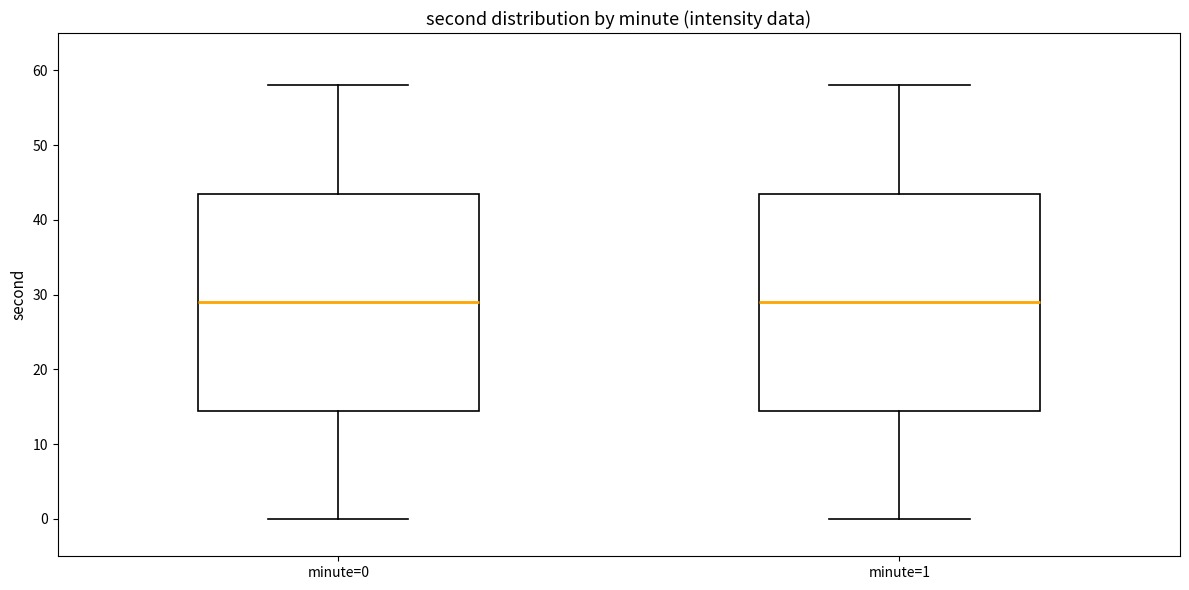

Reading left to right, read every box against the y-axis: the position of its median line, the range the box covers, and the ends of its whiskers. The values are not printed on the chart, so give them approximately, as read against the axis.

minute=0: median 29, box 15 to 44, whiskers 0 to 58
minute=1: median 29, box 15 to 44, whiskers 0 to 58